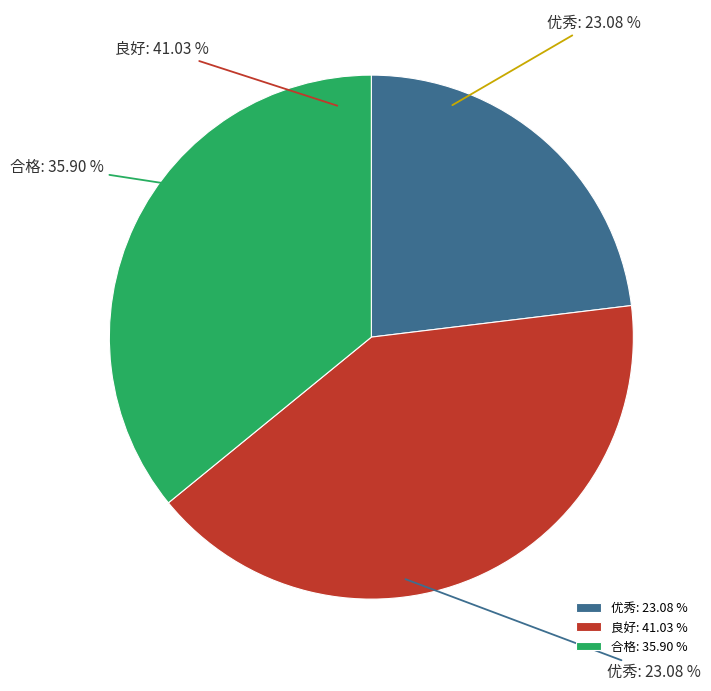

What is the ratio of the value at 优秀 to the value at 良好?

0.6